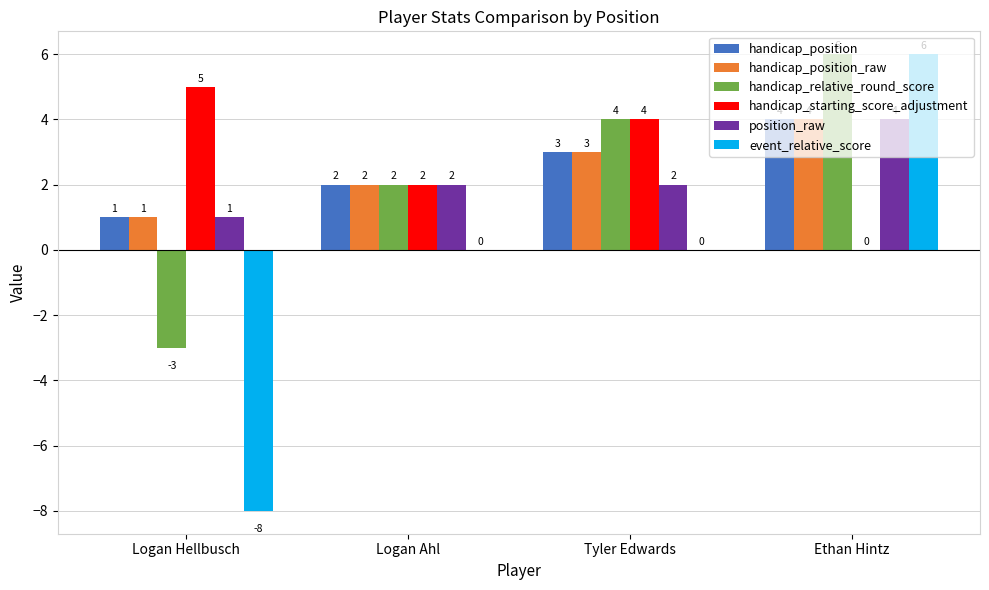

The value of handicap_position at Tyler Edwards is 4. True or false?

False